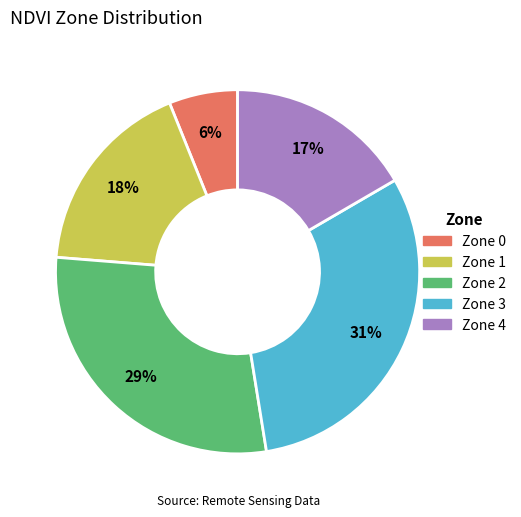

True or false: Zone 0 accounts for 6% of the total.

True